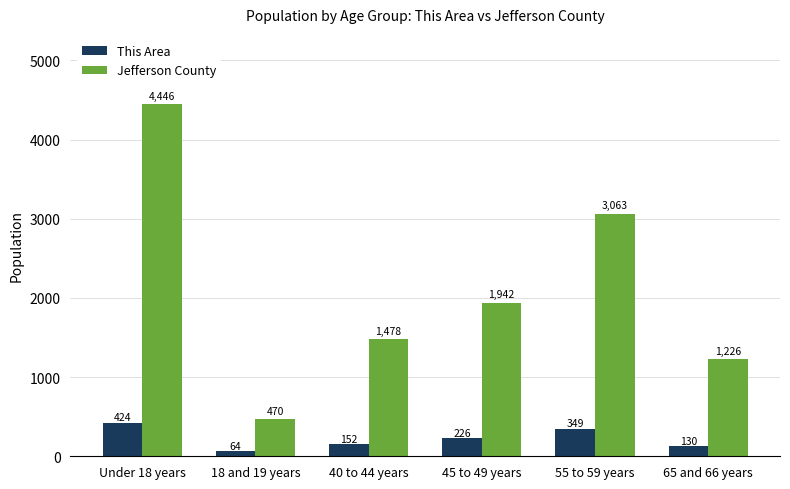

What is the total value across all series at 55 to 59 years?

3412